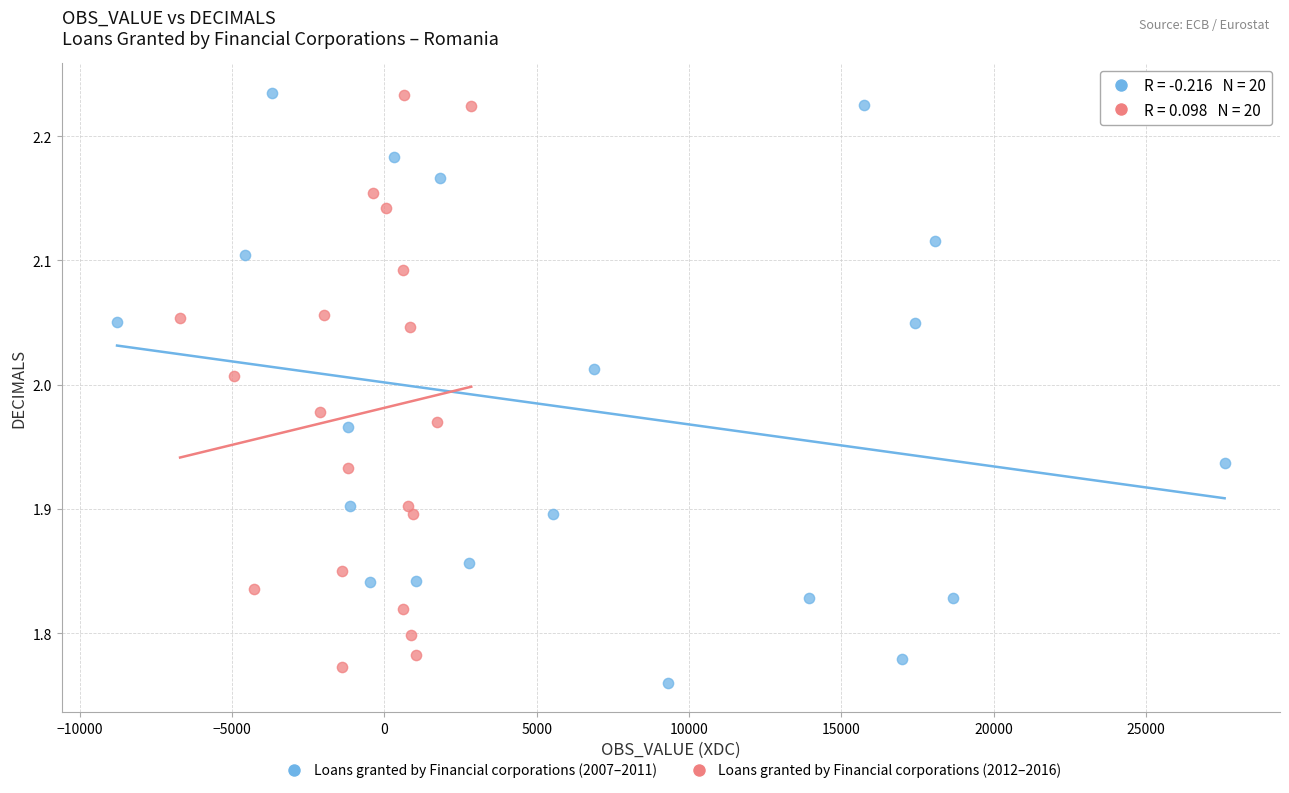

Which series reaches the minimum Y coordinate?

Loans granted by Financial corporations (2007–2011)